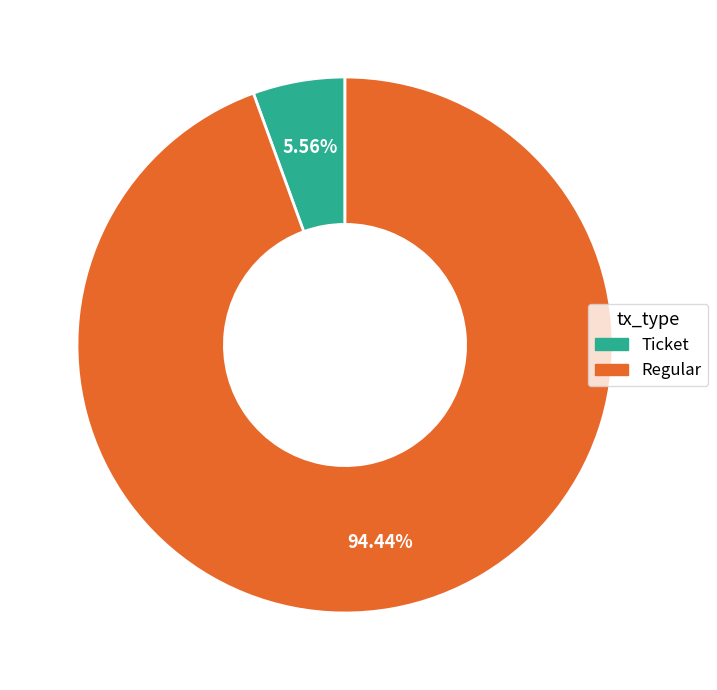

Which has a higher value, Ticket or Regular?

Regular